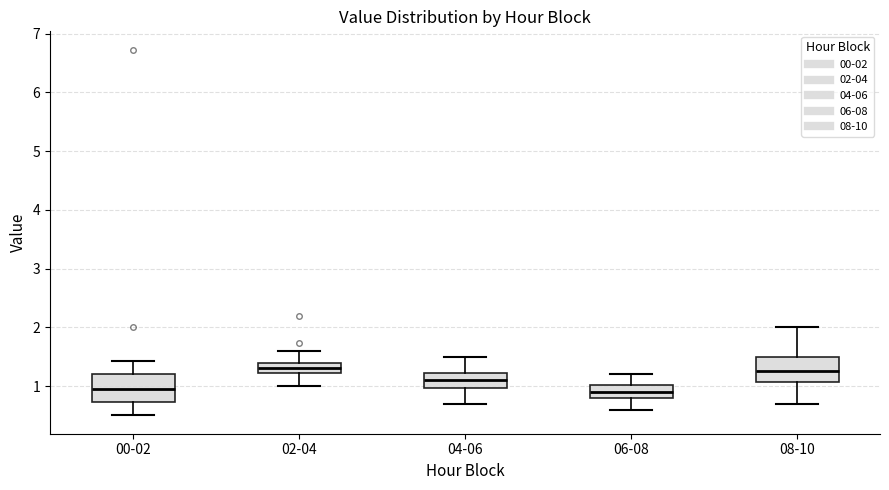

Where does the median line of the box for 08-10 sit on the y-axis? The values are not printed on the chart, so give them approximately, as read against the axis.

1.3